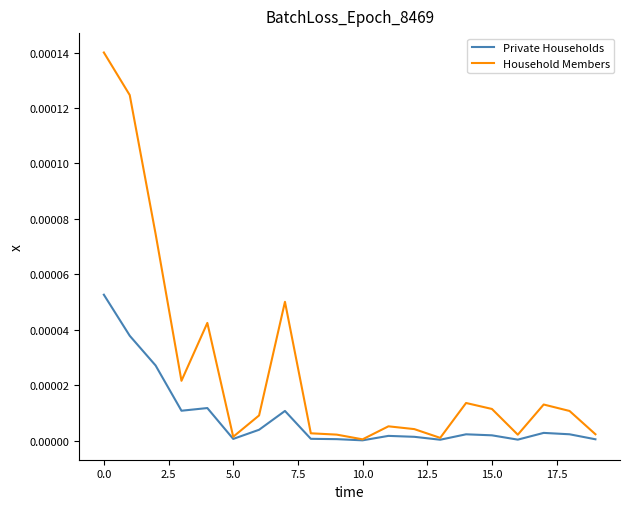

Which series has the widest spread of values?

Household Members